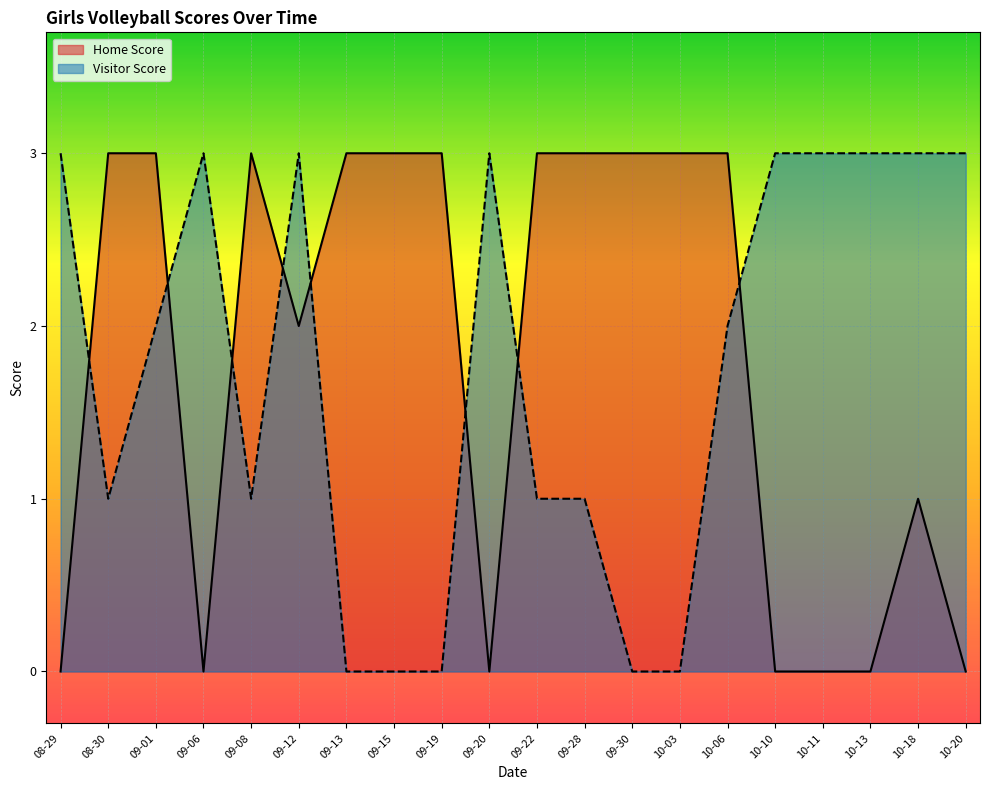

Which category has the highest value in the Home Score series?

08-30